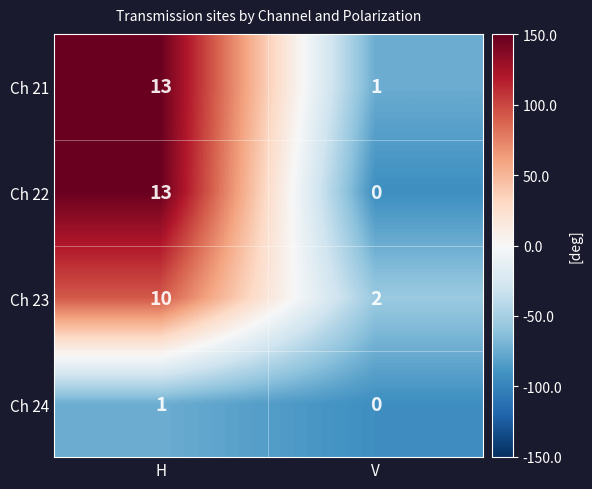

What is the sum of the Ch 22 values at H and V?

13